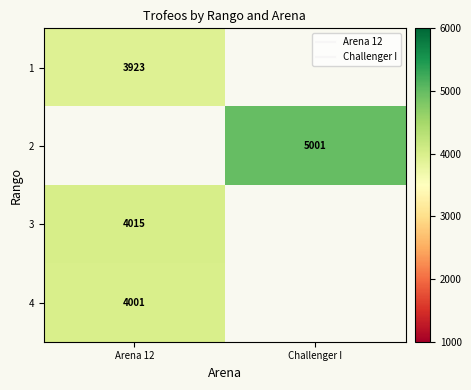

How many categories are shown in the chart?

2